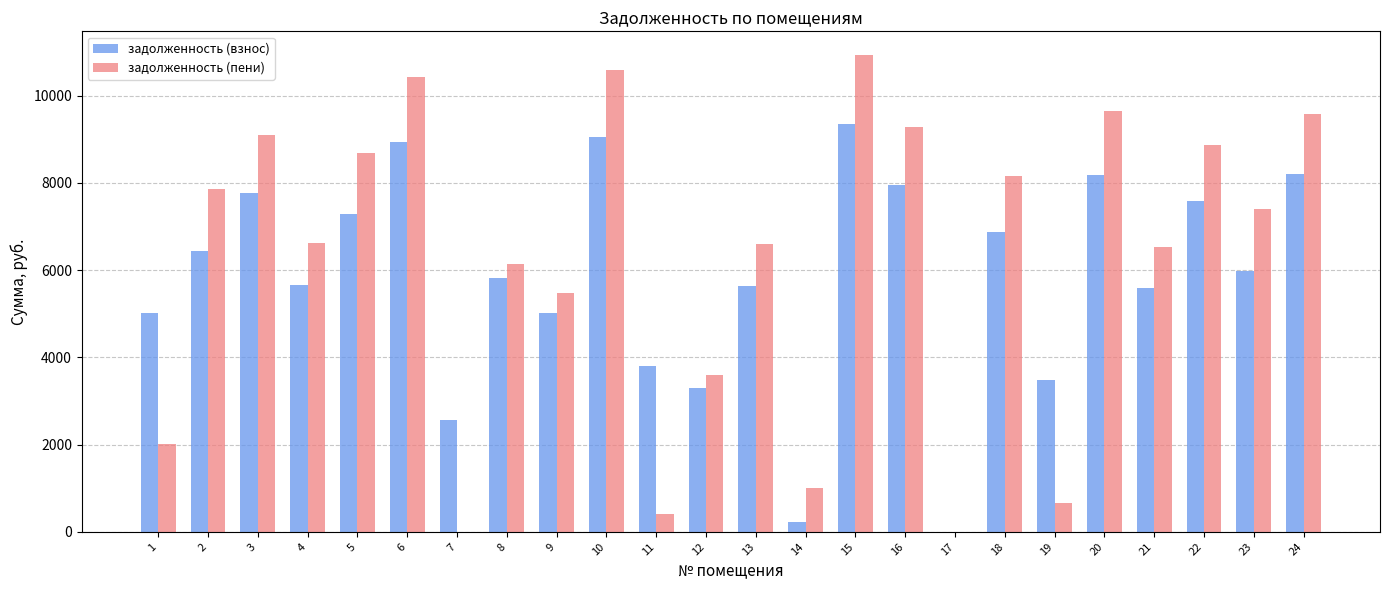

At which label does задолженность (взнос) first exceed 5977?

2